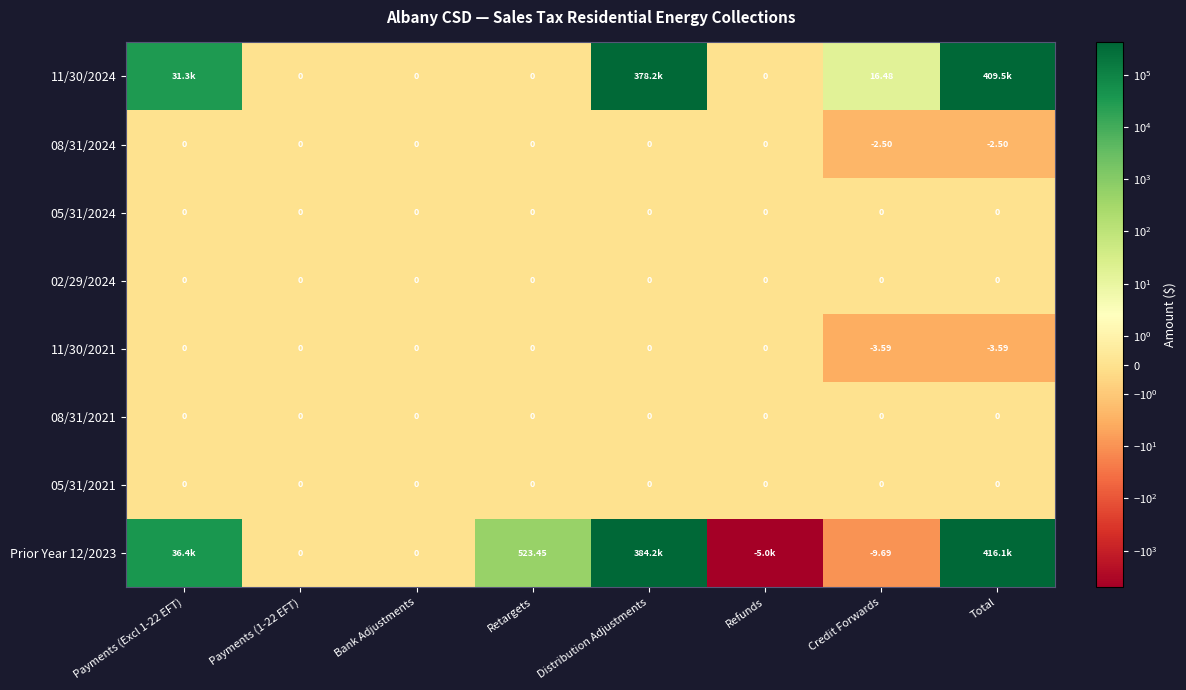

Is the value of 02/29/2024 at Refunds greater than the value of 08/31/2024 at Credit Forwards?

Yes